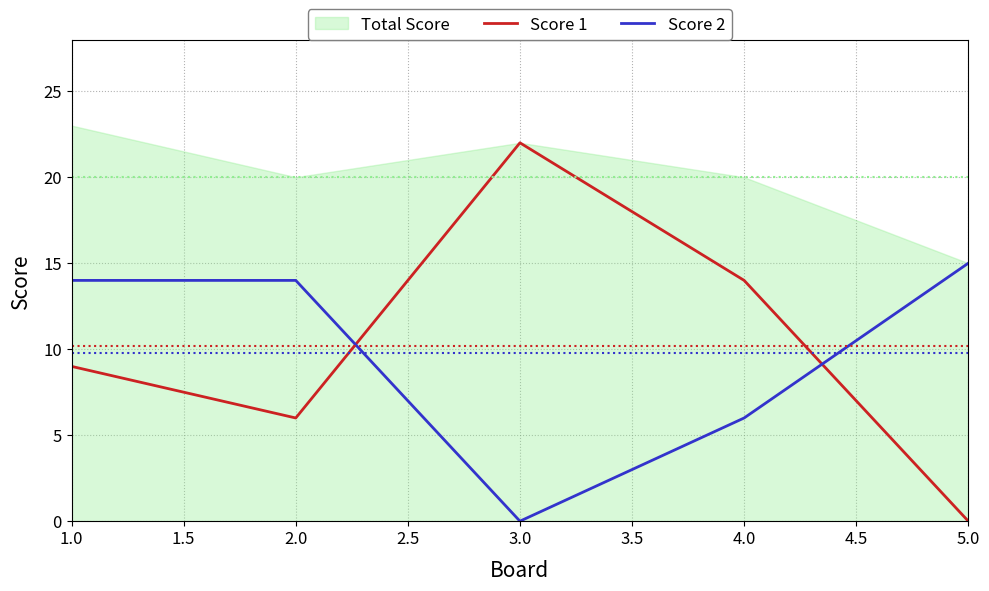

True or false: Total Score has a value of 15 at 5.0.

True